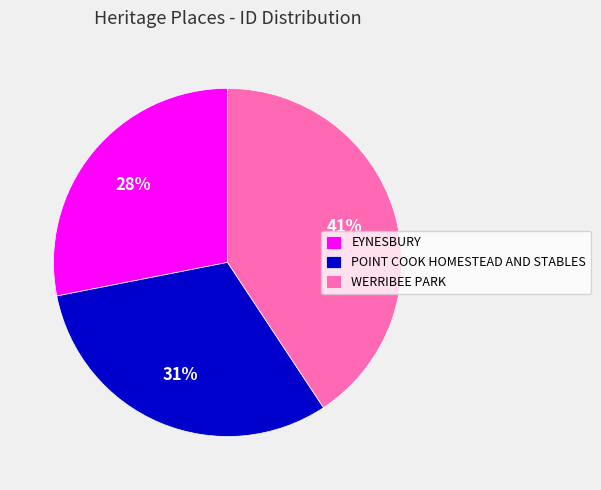

True or false: POINT COOK HOMESTEAD AND STABLES accounts for 31% of the total.

True